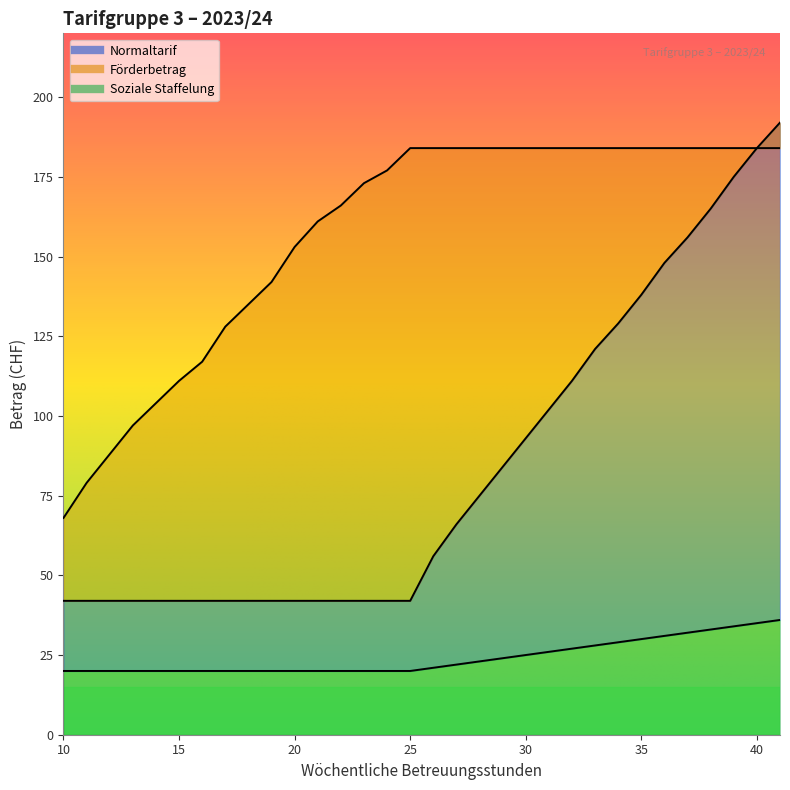

How many distinct data groups are displayed?

3